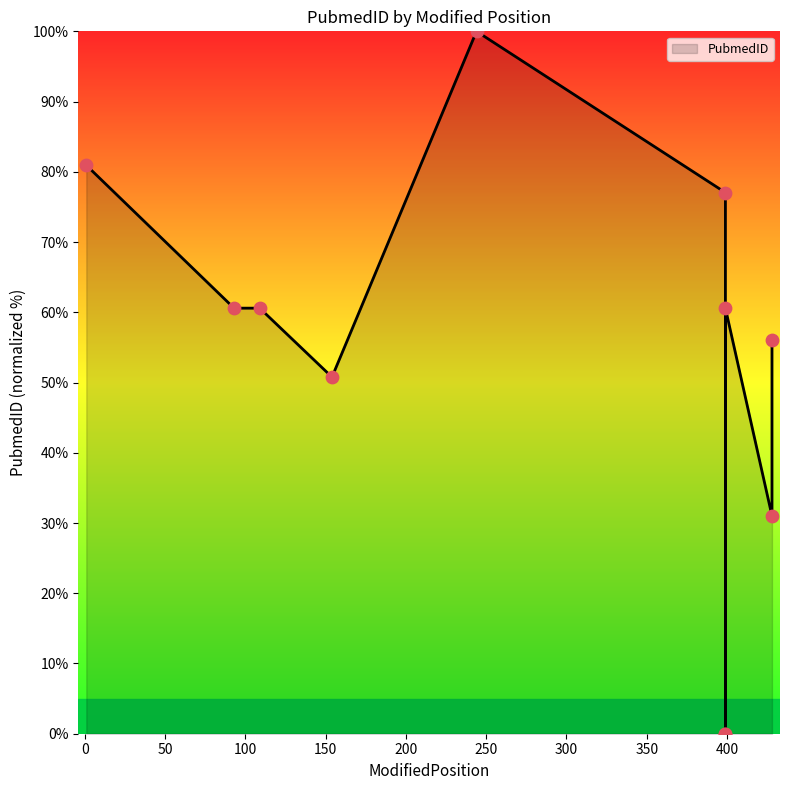

What is the change in value from 1 to 428?

-49.9